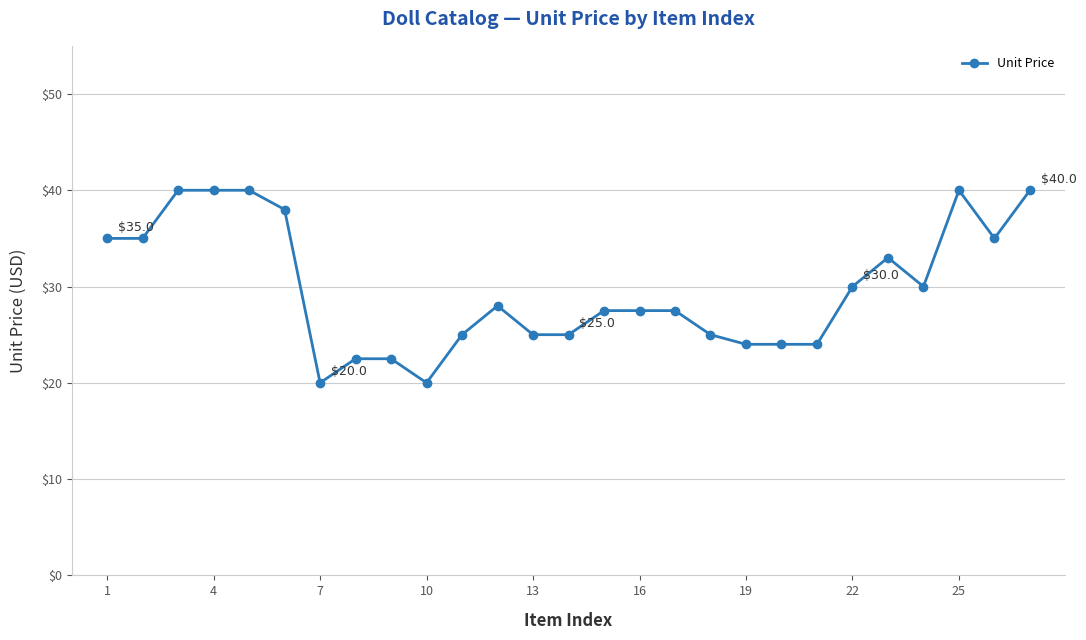

What is the value of the 26th point from the left?

35.0